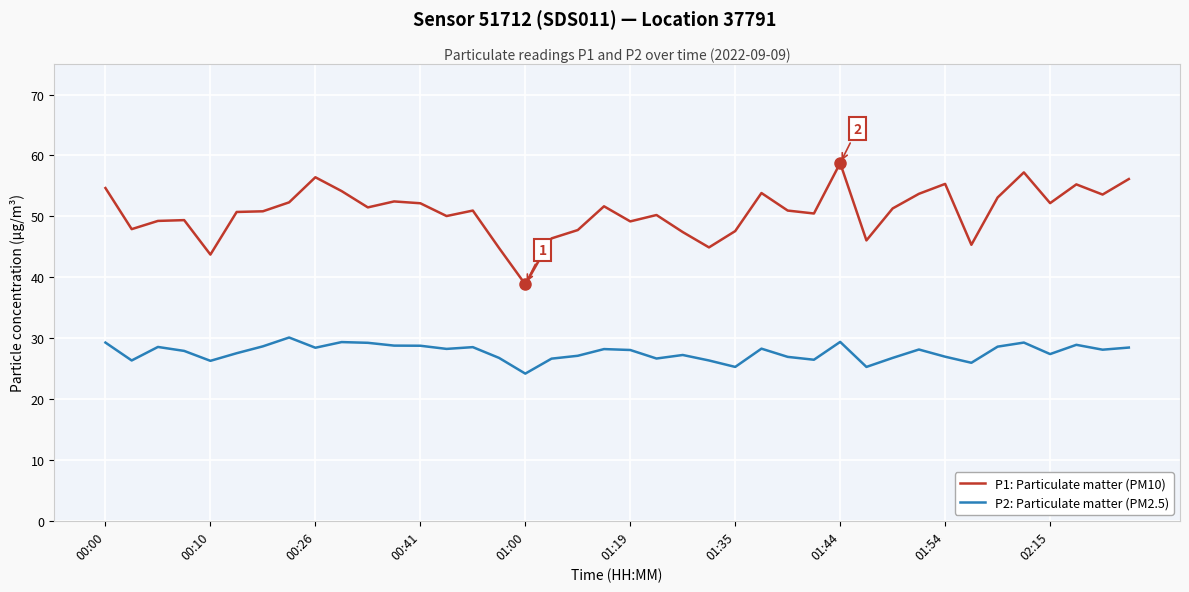

What is the greatest value displayed?

58.8